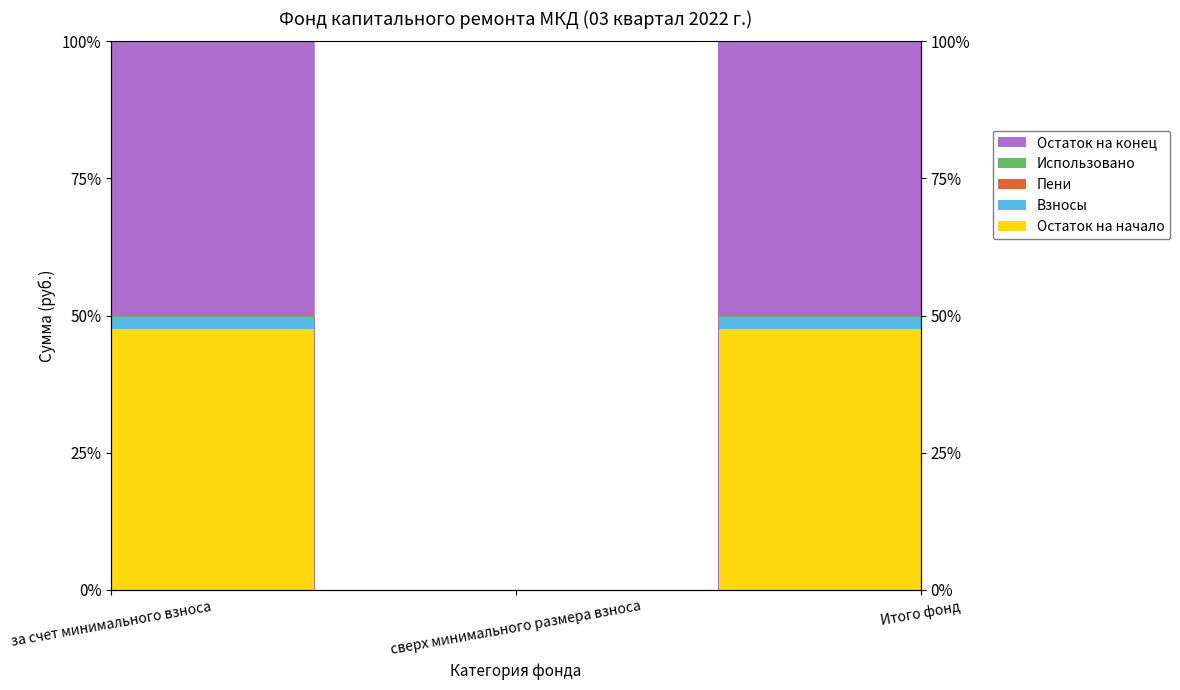

What position from the right is за счет минимального взноса?

3